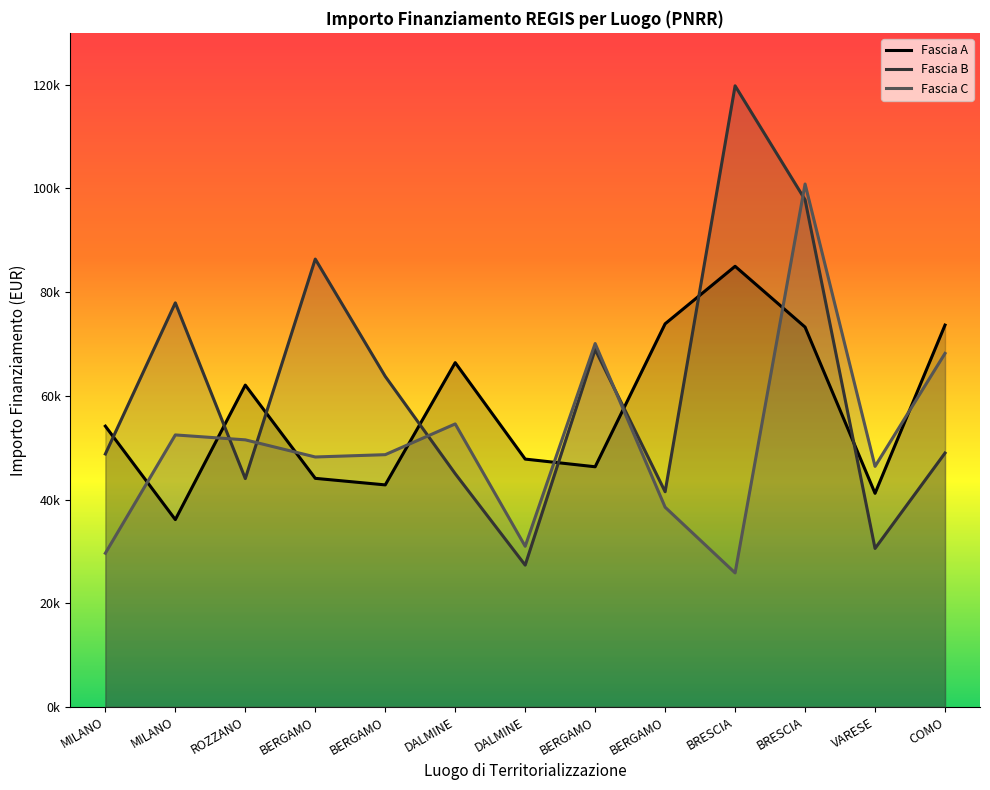

List the series in order of their peak value, highest first.

Fascia B, Fascia C, Fascia A